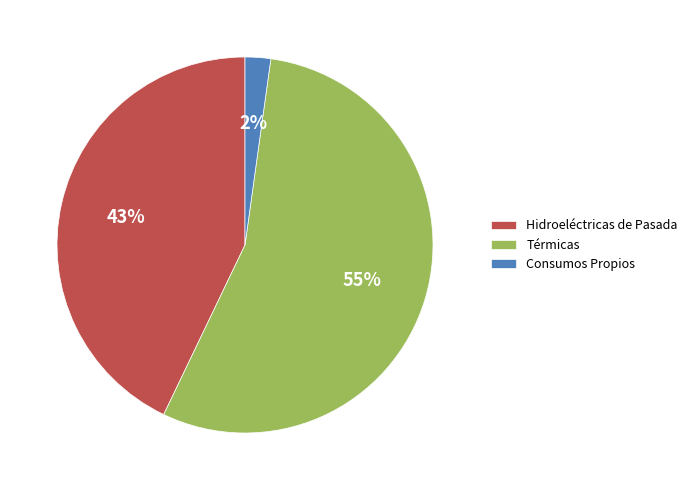

To the nearest percent, what portion does Térmicas represent?

55%